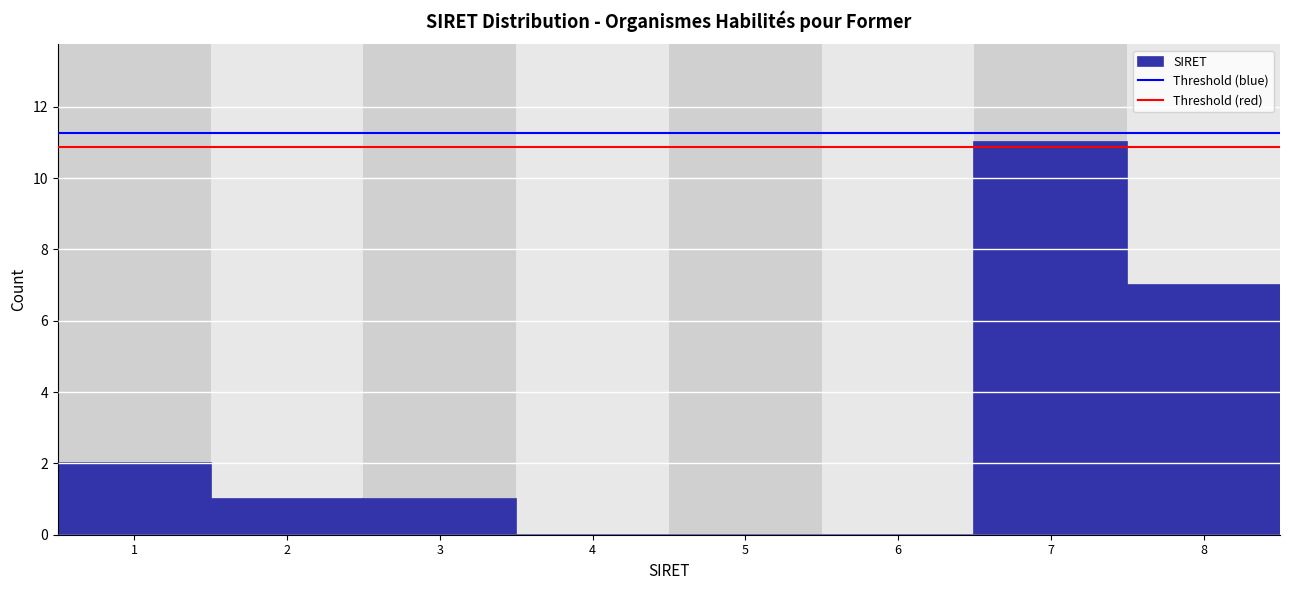

Reading left to right, extract all data points from this chart.

1=2	2=1	3=1	4=0	5=0	6=0	7=11	8=7